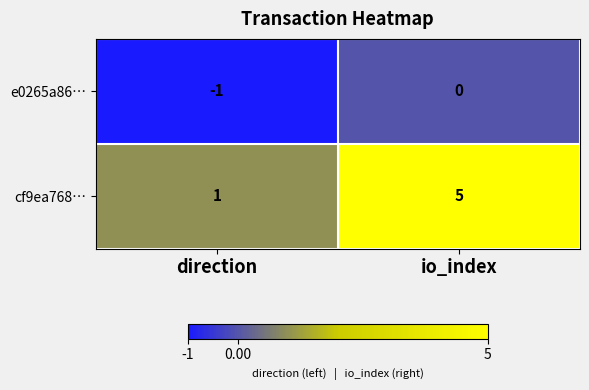

Which series changed the most between direction and io_index?

cf9ea768…